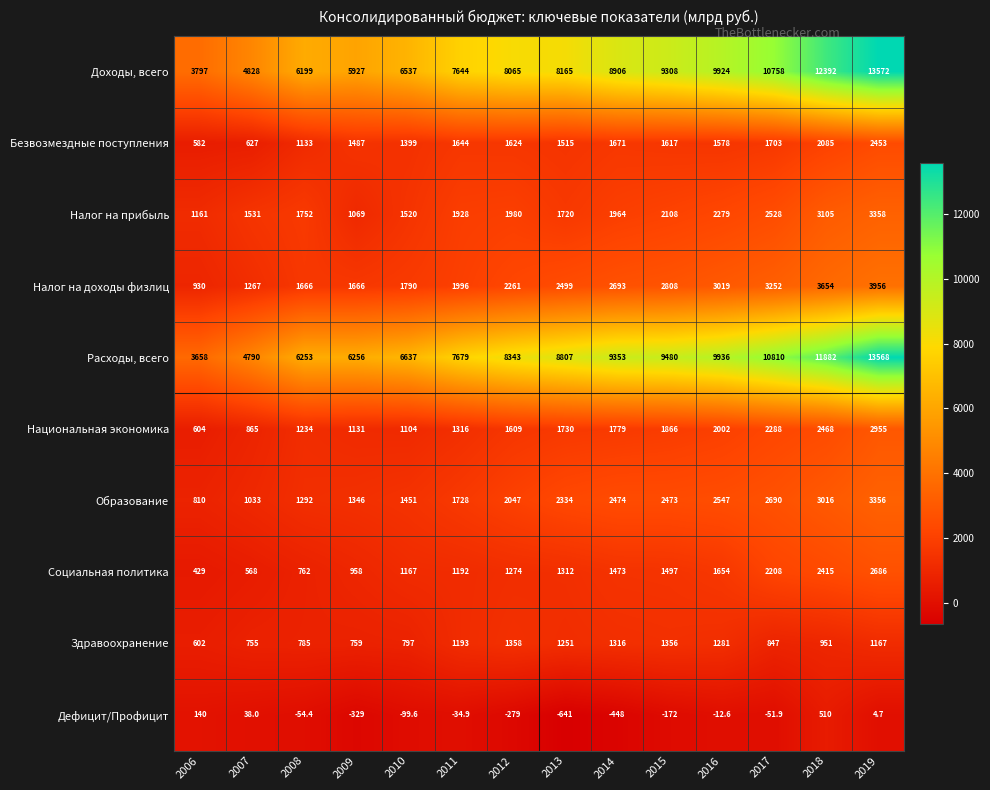

What is the minimum value shown in the chart?

-641.0